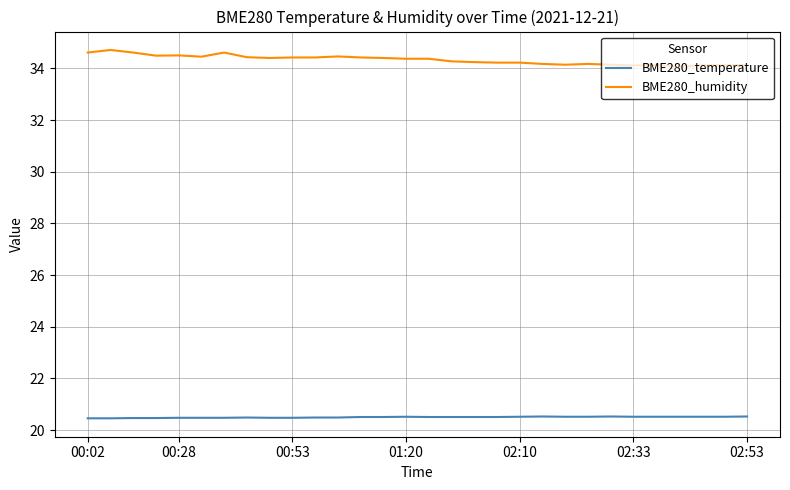

True or false: BME280_temperature and BME280_humidity cross at least once.

False